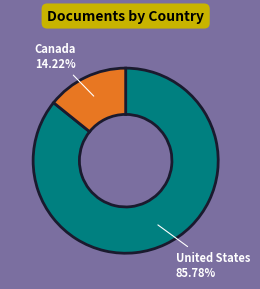

Which has a higher value, United States or Canada?

United States